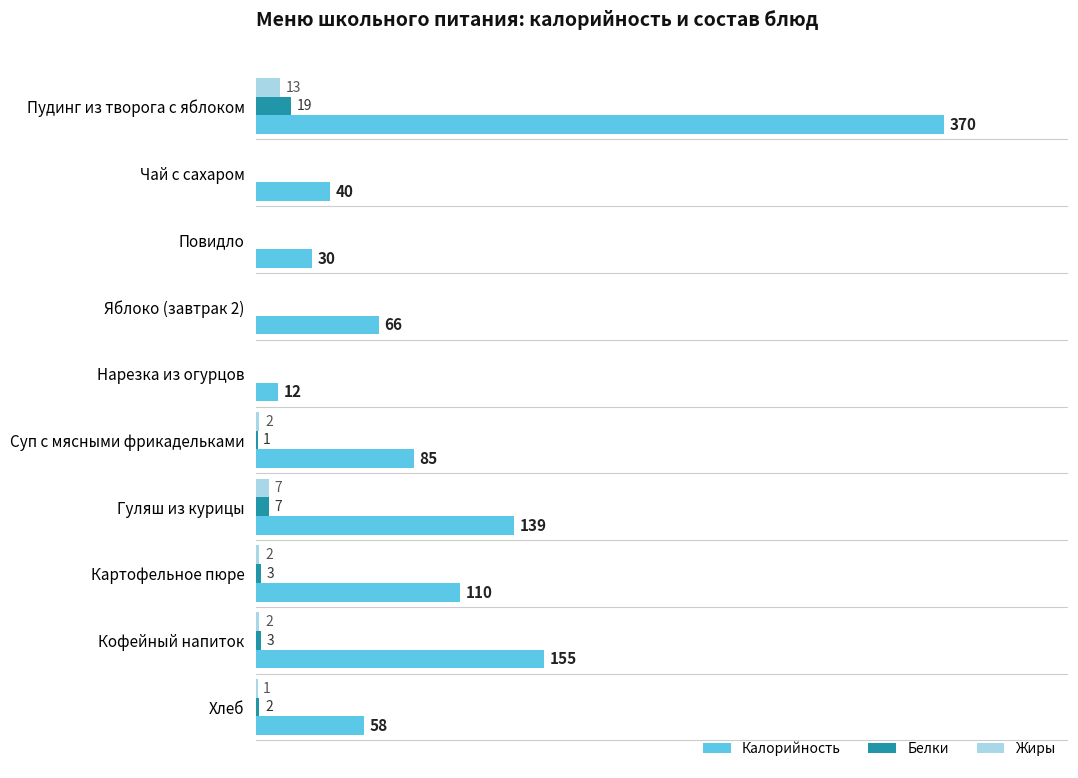

Which series has the largest total across all categories?

Калорийность